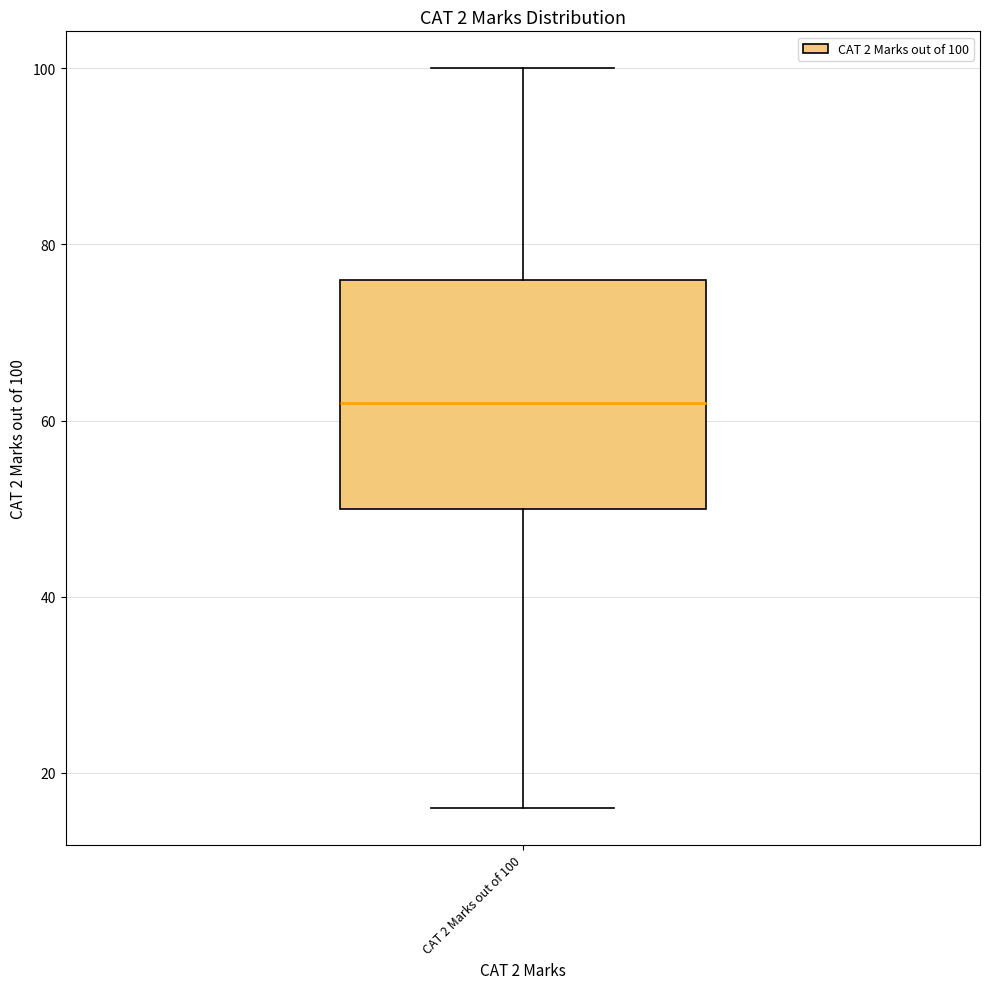

Transcribe this box plot: give where the median line is, the range the box spans, and where the two whiskers end, as read against the y-axis. The values are not printed on the chart, so give them approximately, as read against the axis.

median 62, box 50 to 76, whiskers 16 to 100